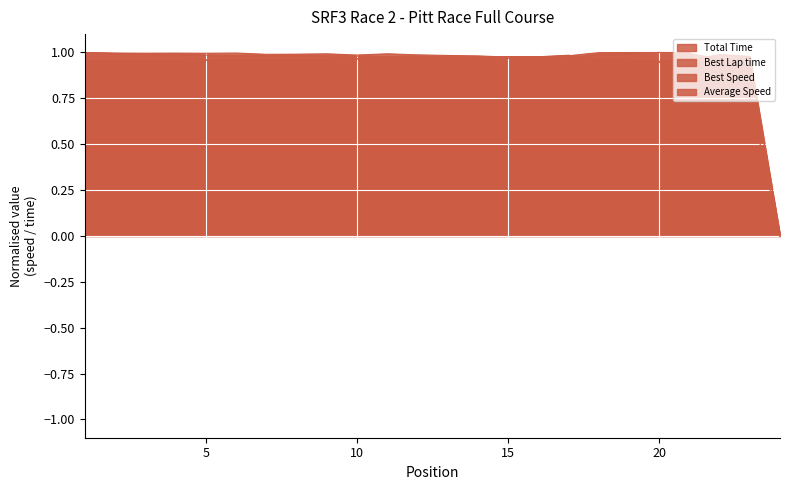

Which series has the widest spread of values?

Total Time